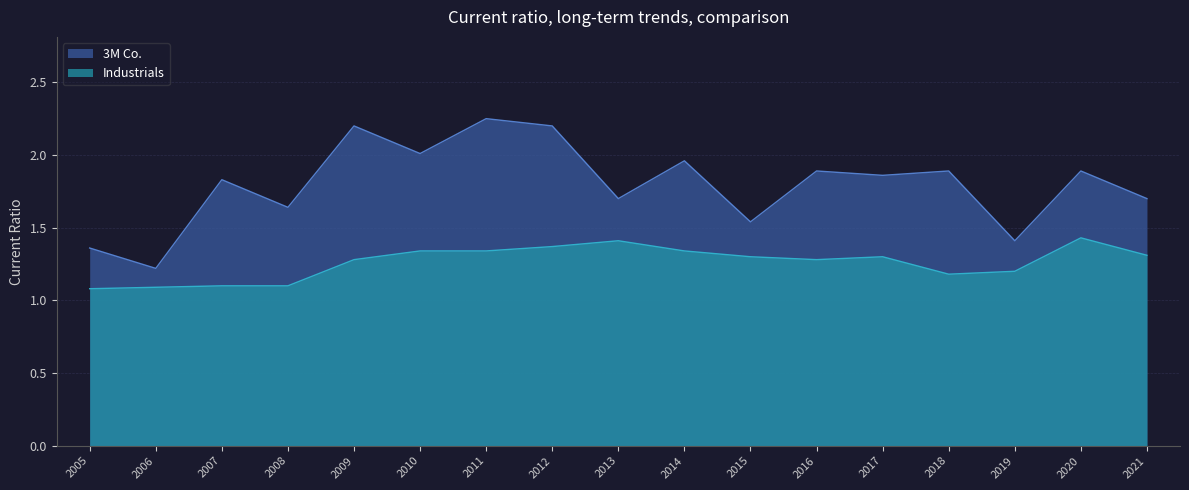

True or false: Industrials and 3M Co. intersect in this chart.

False